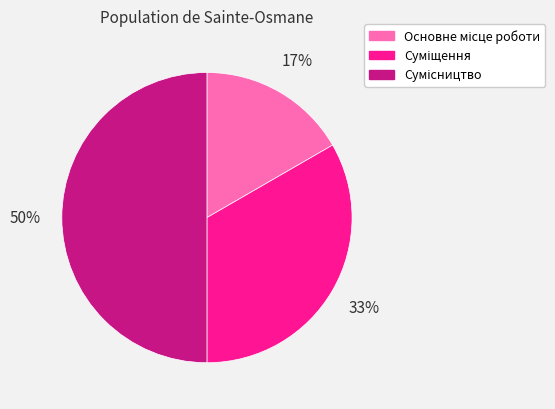

How many slices are in this pie chart?

3